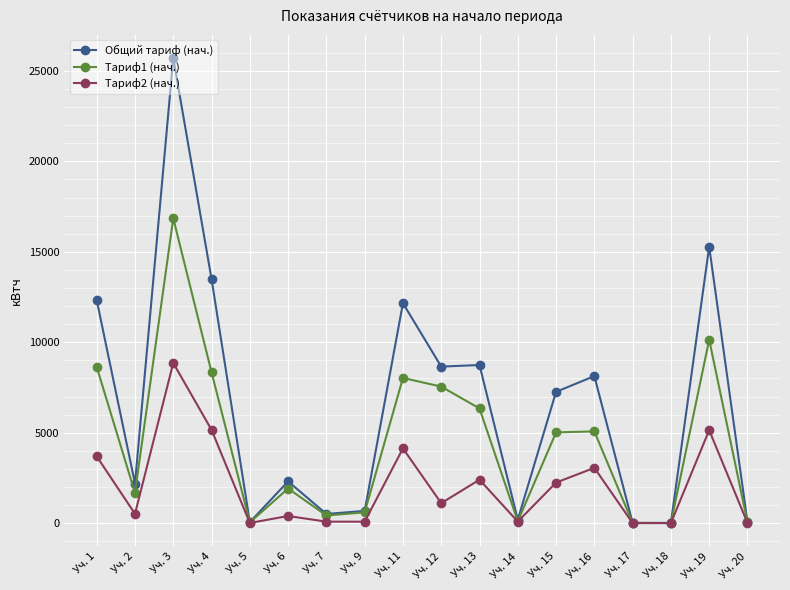

What is the sum of all Общий тариф (нач.) values?

117763.4